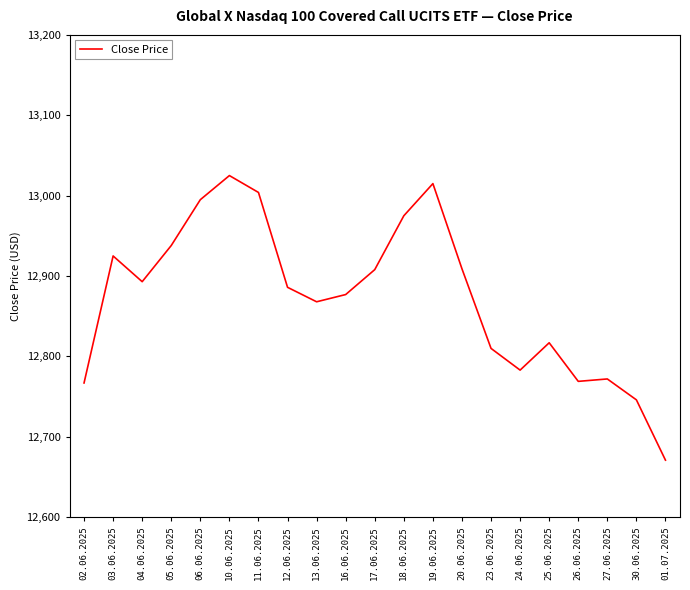

What is the difference between the maximum and minimum values?

354